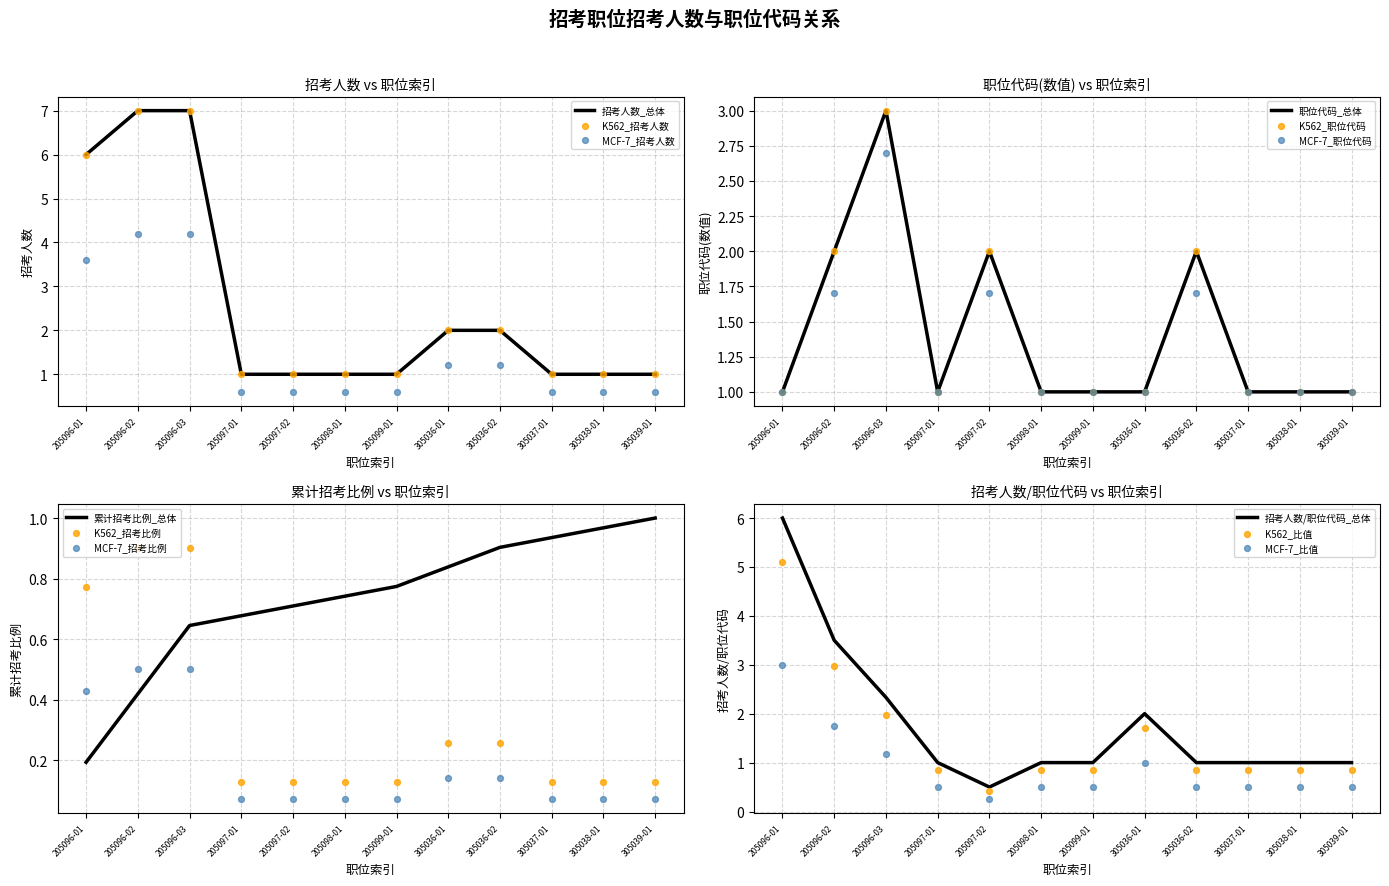

The value of 招考人数_总体 at 205096-02 is 5. True or false?

False